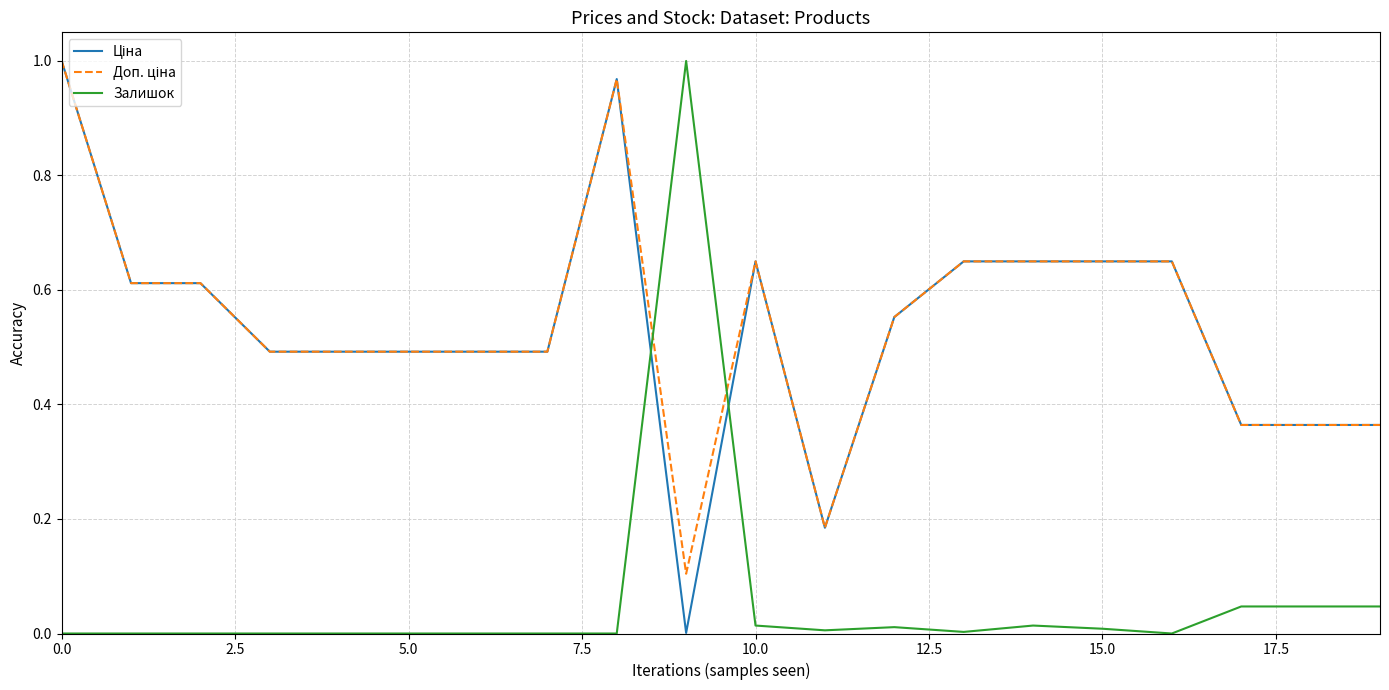

Where is Ціна nearest to the value 0?

9